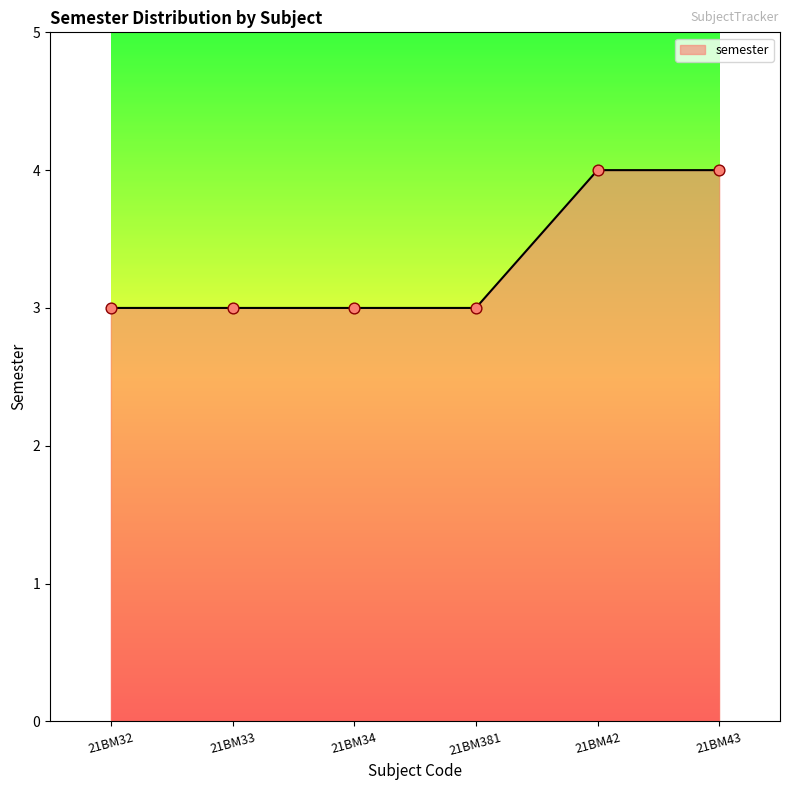

What is the ratio of the value at 21BM32 to the value at 21BM33?

1.0